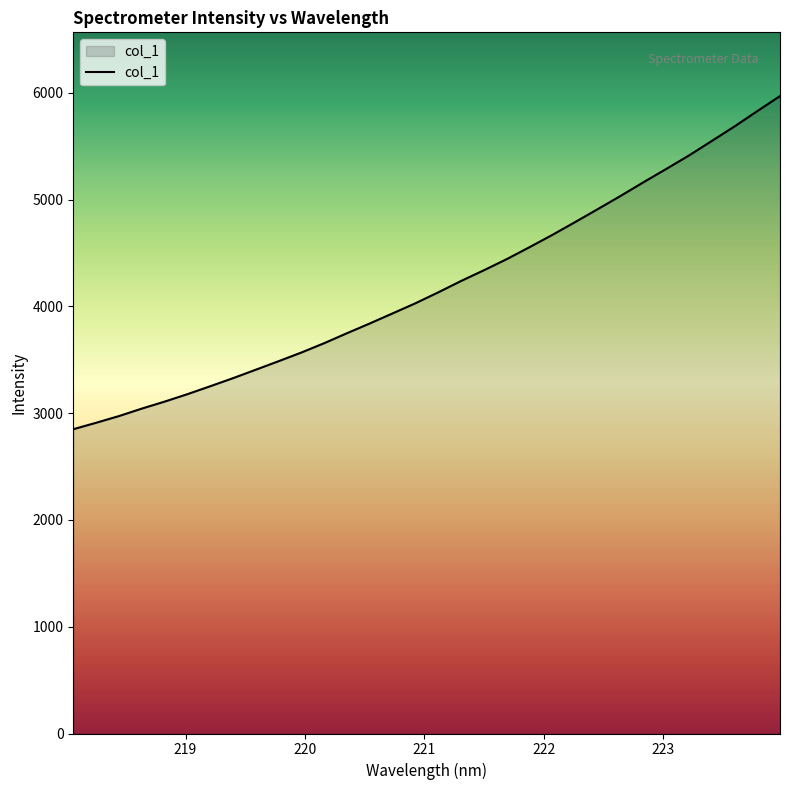

True or false: the data has more than 1 interior local peaks.

False